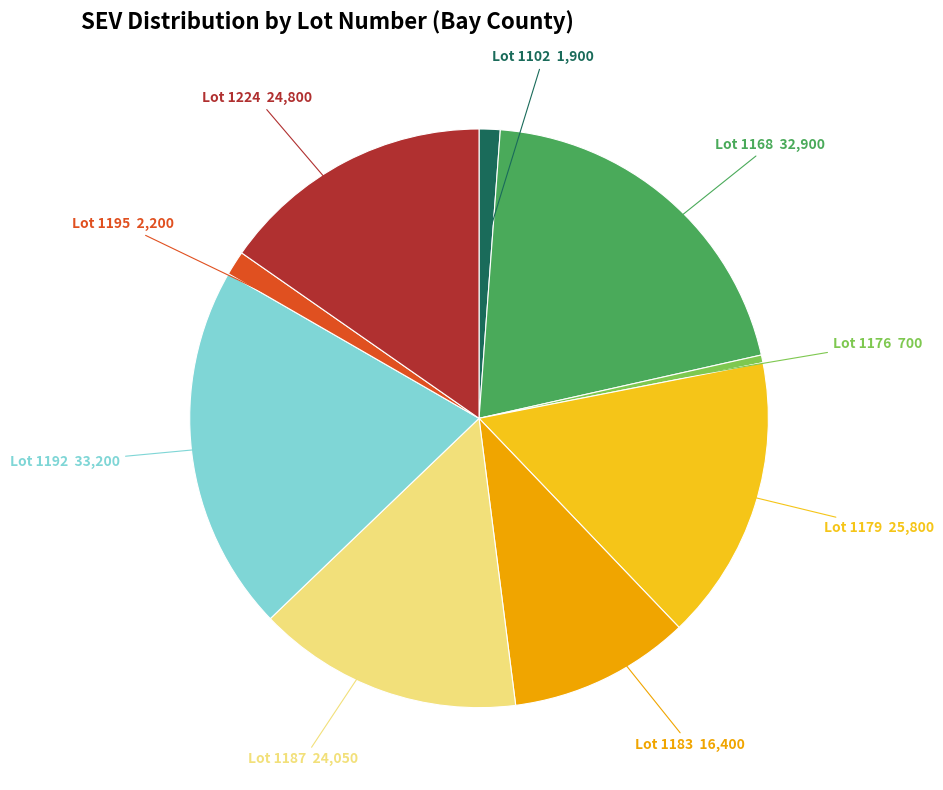

Is there a majority slice in this chart?

No